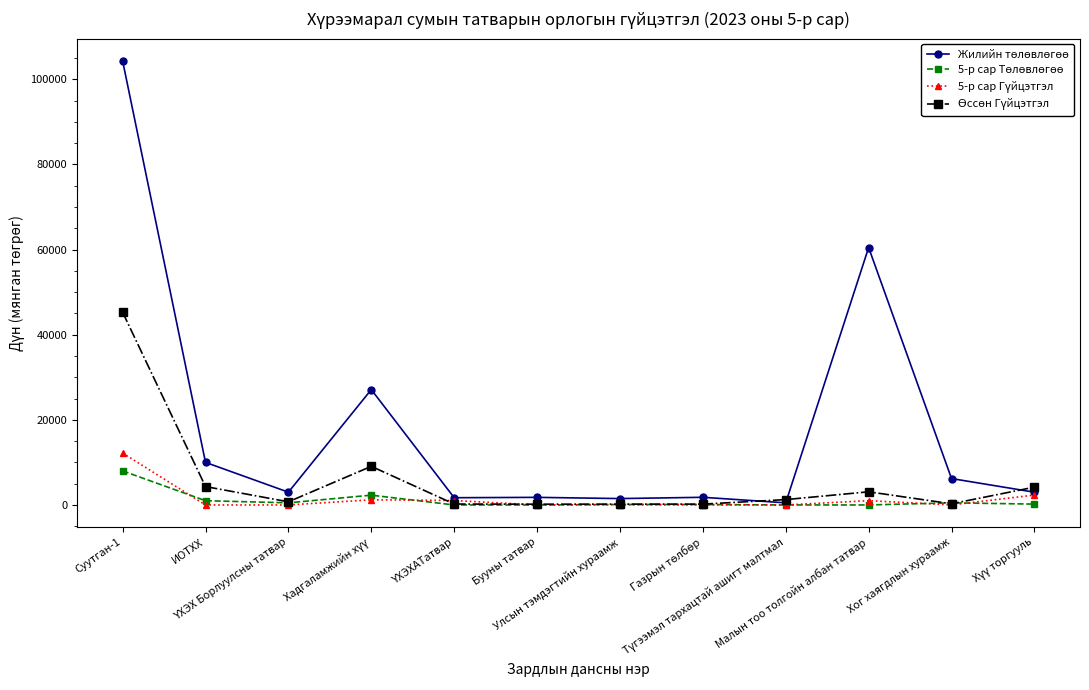

What is the greatest value displayed?

104300.0